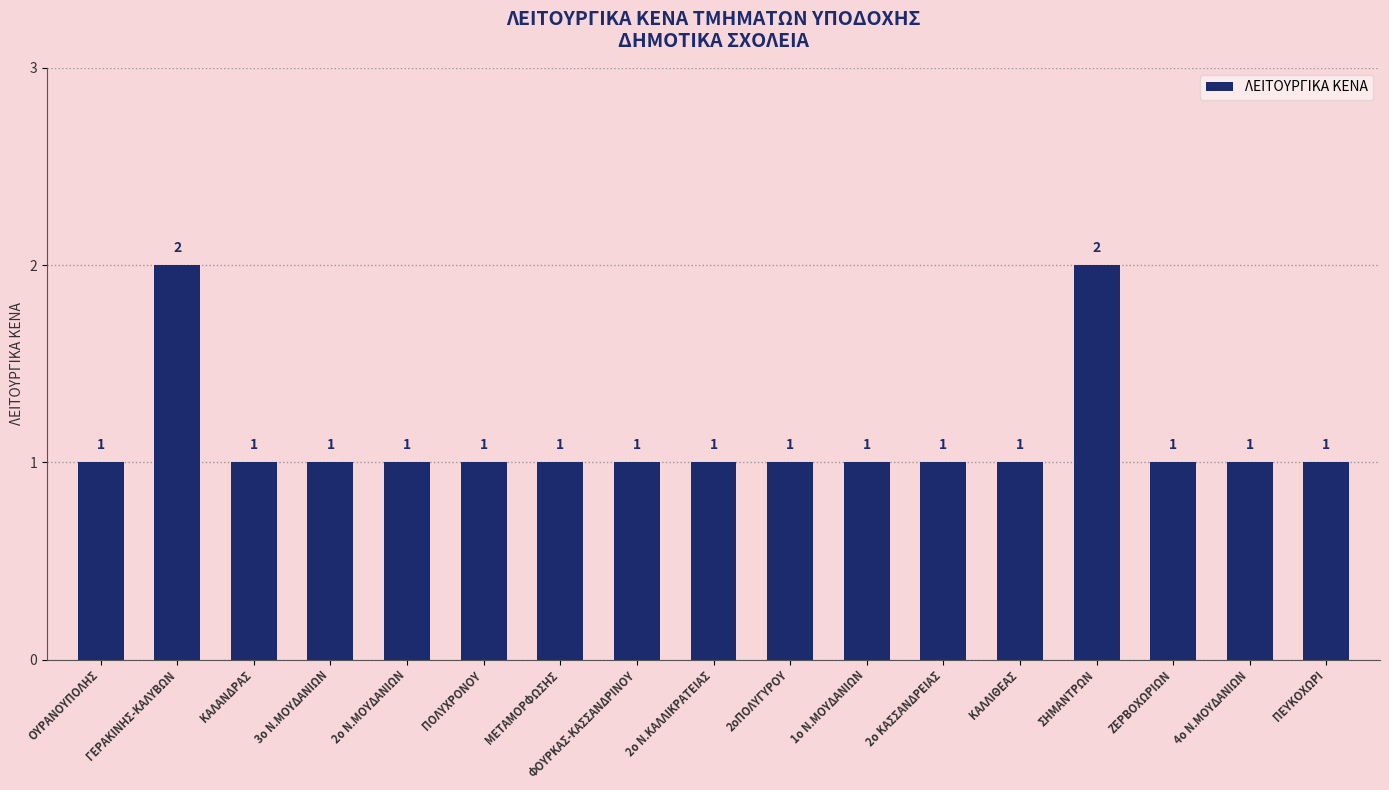

How many categories are shown in the chart?

17